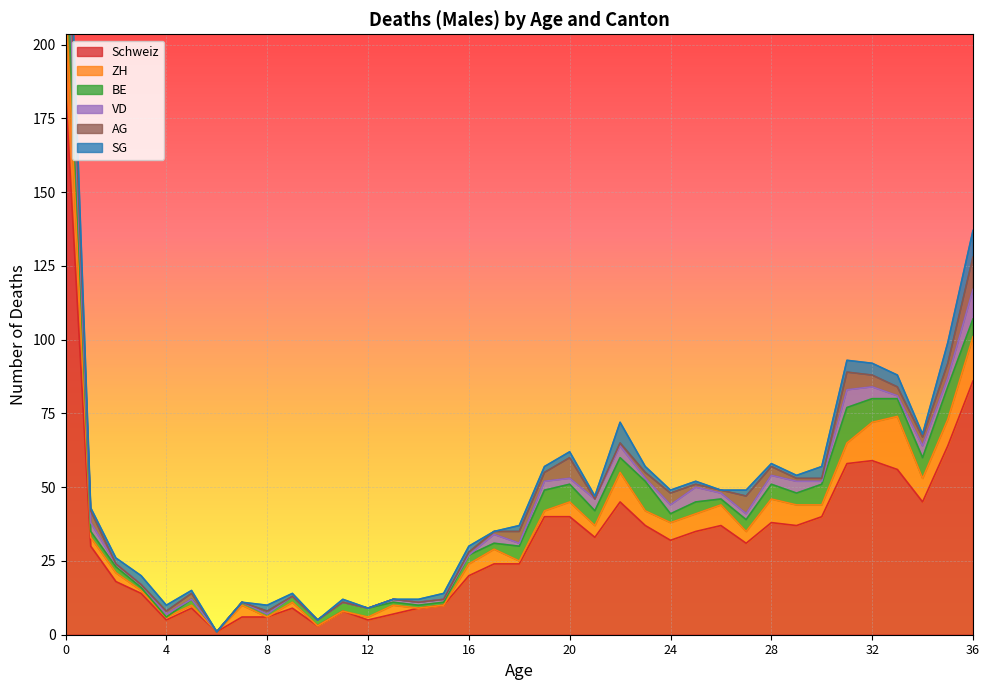

Reading left to right, transcribe all the data shown in this chart.

Schweiz: 0=185	1=30	2=18	3=14	4=5	5=9	6=1	7=6	8=6	9=9	10=3	11=8	12=5	13=7	14=9	15=10	16=20	17=24	18=24	19=40	20=40	21=33	22=45	23=37	24=32	25=35	26=37	27=31	28=38	29=37	30=40	31=58	32=59	33=56	34=45	35=64	36=86
ZH: 0=32	1=3	2=3	3=1	4=1	5=1	6=0	7=4	8=0	9=2	10=0	11=0	12=1	13=3	14=0	15=0	16=4	17=5	18=1	19=2	20=5	21=4	22=10	23=5	24=6	25=6	26=7	27=4	28=8	29=7	30=4	31=7	32=13	33=18	34=8	35=9	36=15
BE: 0=25	1=2	2=2	3=1	4=0	5=2	6=0	7=1	8=1	9=2	10=2	11=3	12=3	13=1	14=1	15=1	16=3	17=2	18=5	19=7	20=6	21=5	22=5	23=10	24=3	25=4	26=2	27=4	28=5	29=4	30=7	31=12	32=8	33=6	34=7	35=11	36=6
VD: 0=10	1=3	2=1	3=1	4=1	5=0	6=0	7=0	8=0	9=0	10=0	11=0	12=0	13=1	14=1	15=1	16=0	17=3	18=1	19=3	20=2	21=4	22=4	23=1	24=3	25=5	26=2	27=2	28=3	29=4	30=1	31=6	32=4	33=1	34=4	35=3	36=10
AG: 0=11	1=4	2=0	3=0	4=1	5=2	6=0	7=0	8=1	9=0	10=0	11=0	12=0	13=0	14=0	15=0	16=1	17=1	18=4	19=3	20=7	21=0	22=1	23=2	24=4	25=1	26=1	27=6	28=3	29=1	30=1	31=6	32=4	33=3	34=3	35=5	36=11
SG: 0=16	1=1	2=2	3=3	4=2	5=1	6=0	7=0	8=2	9=1	10=0	11=1	12=0	13=0	14=1	15=2	16=2	17=0	18=2	19=2	20=2	21=1	22=7	23=2	24=1	25=1	26=0	27=2	28=1	29=1	30=4	31=4	32=4	33=4	34=1	35=7	36=9